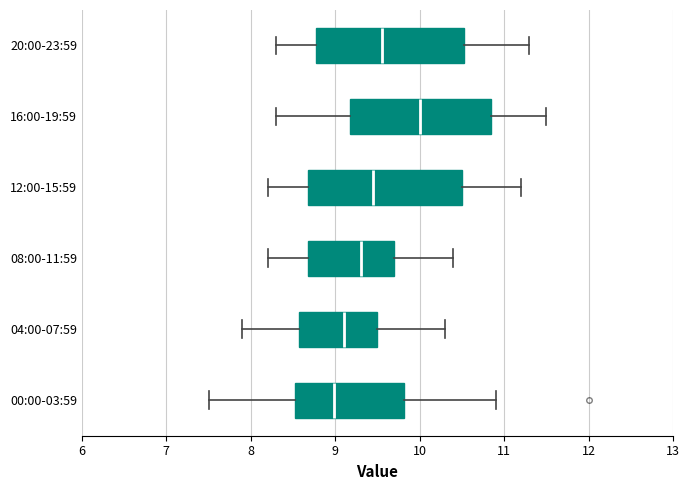

Reading bottom to top, transcribe this box plot: for each box, give where its median line is, the range the box spans, and where its two whiskers end, as read against the x-axis. The values are not printed on the chart, so give them approximately, as read against the axis.

00:00-03:59: median 9.0, box 8.5 to 9.8, whiskers 7.5 to 10.9
04:00-07:59: median 9.1, box 8.6 to 9.5, whiskers 7.9 to 10.3
08:00-11:59: median 9.3, box 8.7 to 9.7, whiskers 8.2 to 10.4
12:00-15:59: median 9.5, box 8.7 to 10.5, whiskers 8.2 to 11.2
16:00-19:59: median 10.0, box 9.2 to 10.9, whiskers 8.3 to 11.5
20:00-23:59: median 9.6, box 8.8 to 10.5, whiskers 8.3 to 11.3